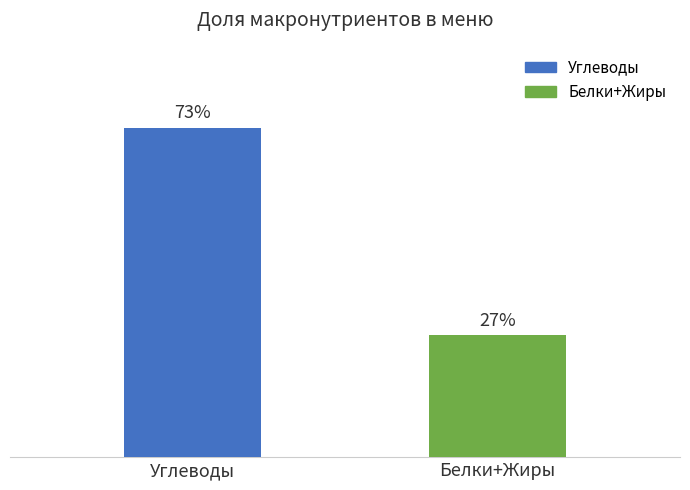

Between Углеводы and Белки+Жиры, which is larger?

Углеводы